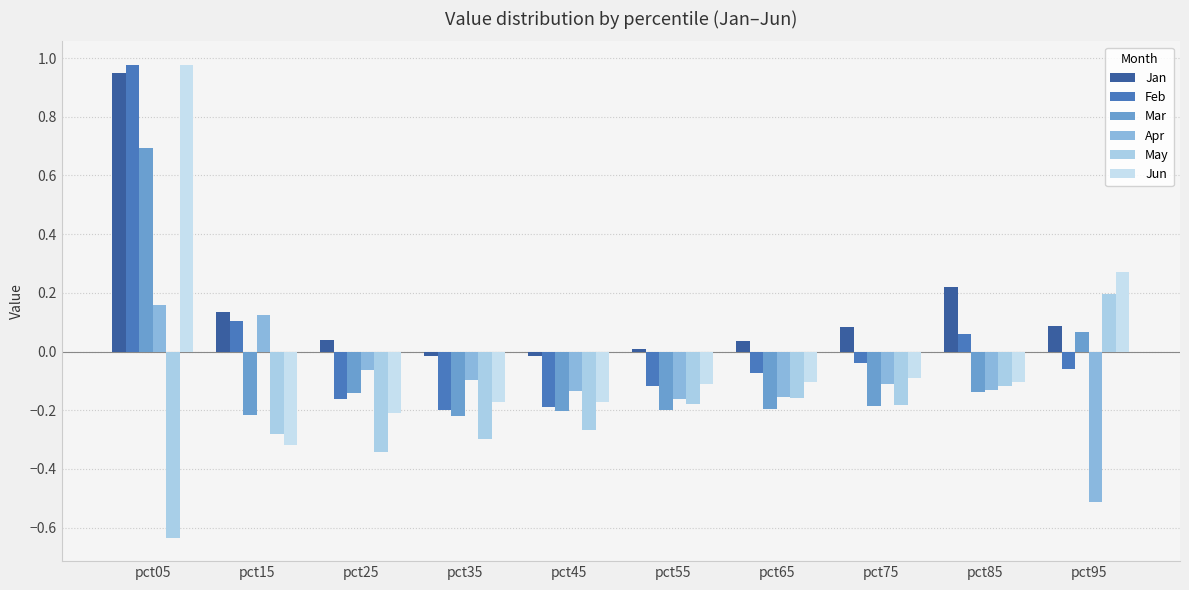

How many bars are there in total?

60